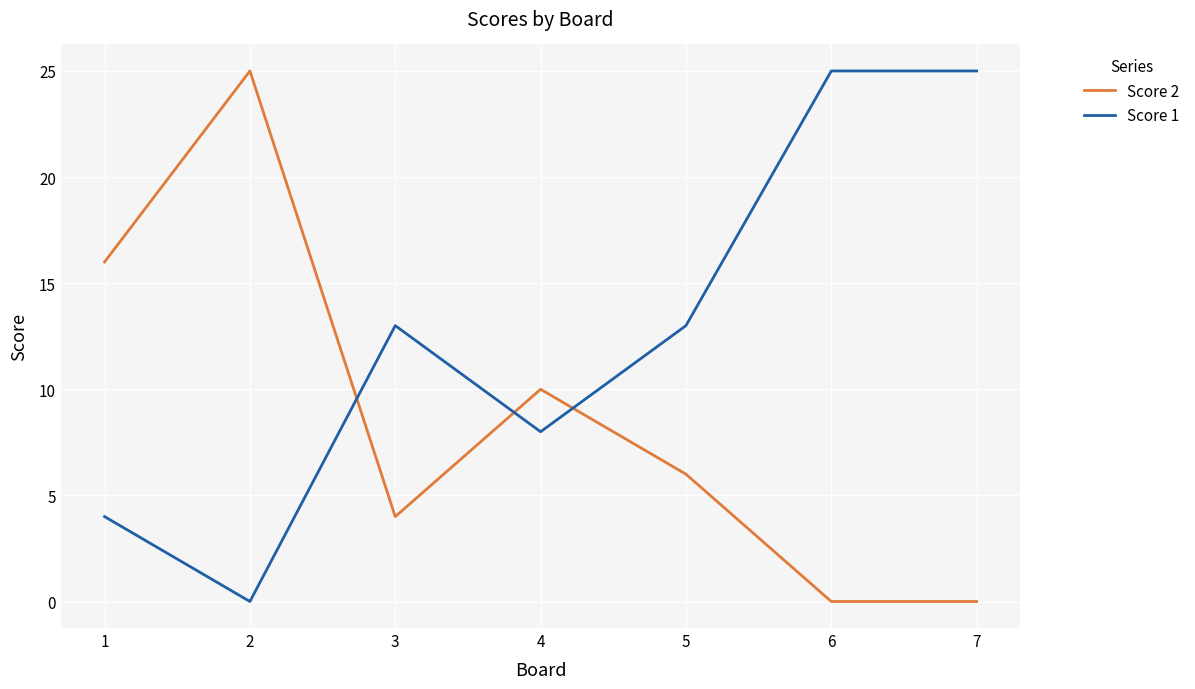

Which series has the largest total across all categories?

Score 1